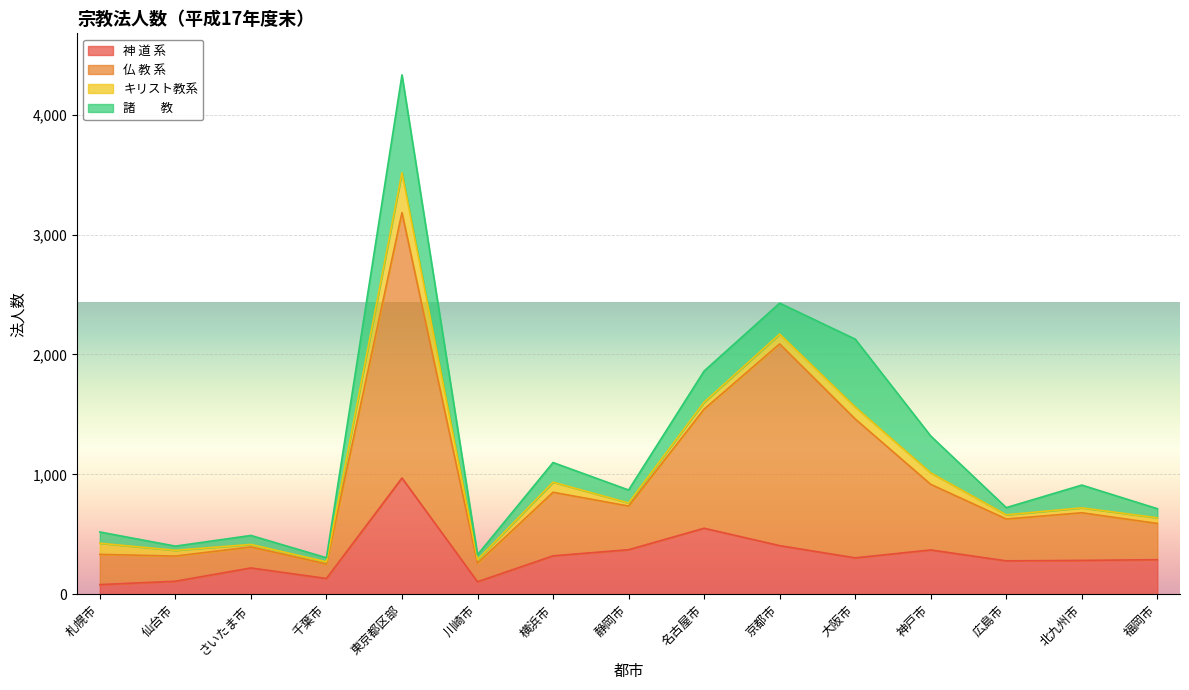

What is the maximum value for 神 道 系?

970